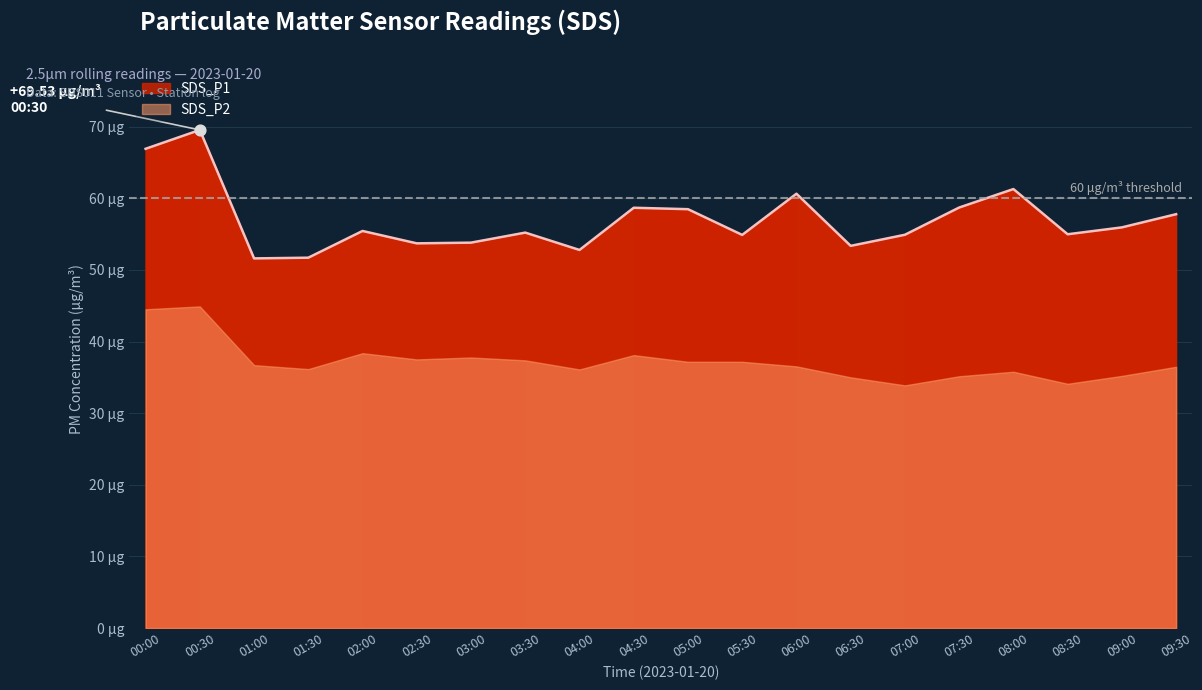

What is the change in value from 00:00 to 04:00?

-14.1